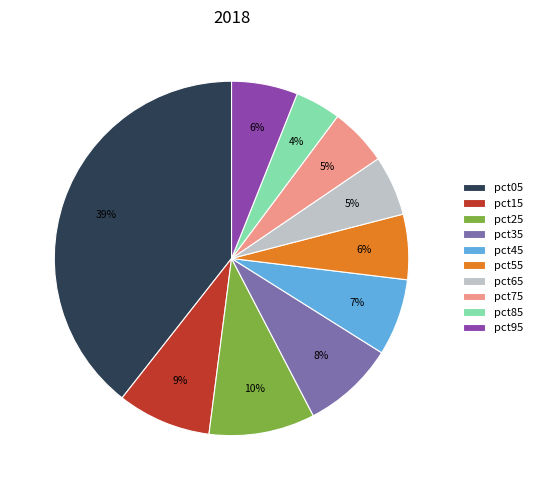

Do pct25 and pct95 together represent more than half of the pie?

No